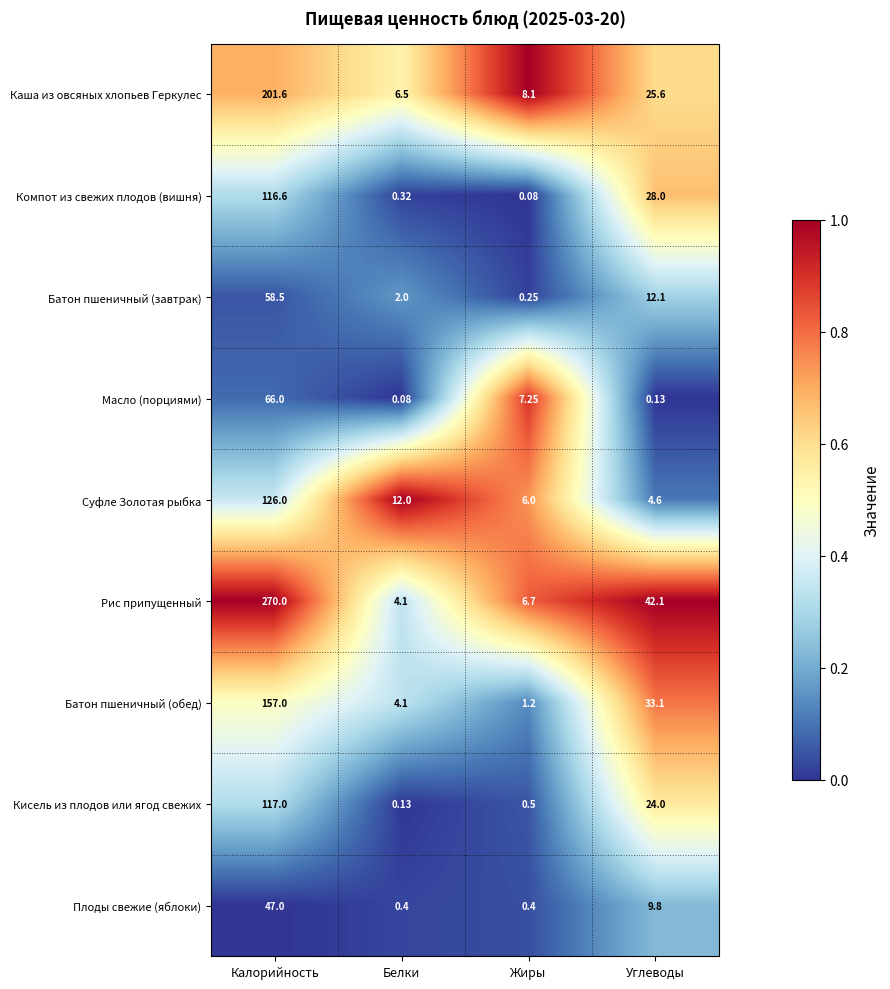

Rank the series at Жиры from lowest to highest value.

Компот из свежих плодов (вишня), Батон пшеничный (завтрак), Плоды свежие (яблоки), Кисель из плодов или ягод свежих, Батон пшеничный (обед), Суфле Золотая рыбка, Рис припущенный, Масло (порциями), Каша из овсяных хлопьев Геркулес